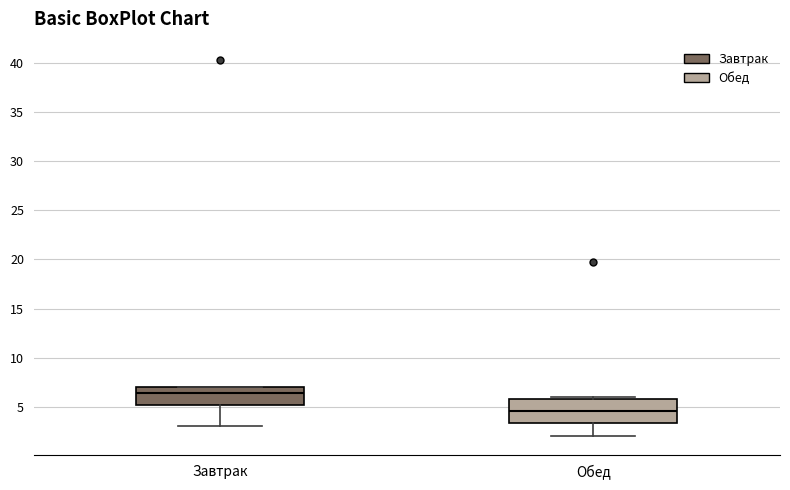

Which box's median line is the lowest?

Обед